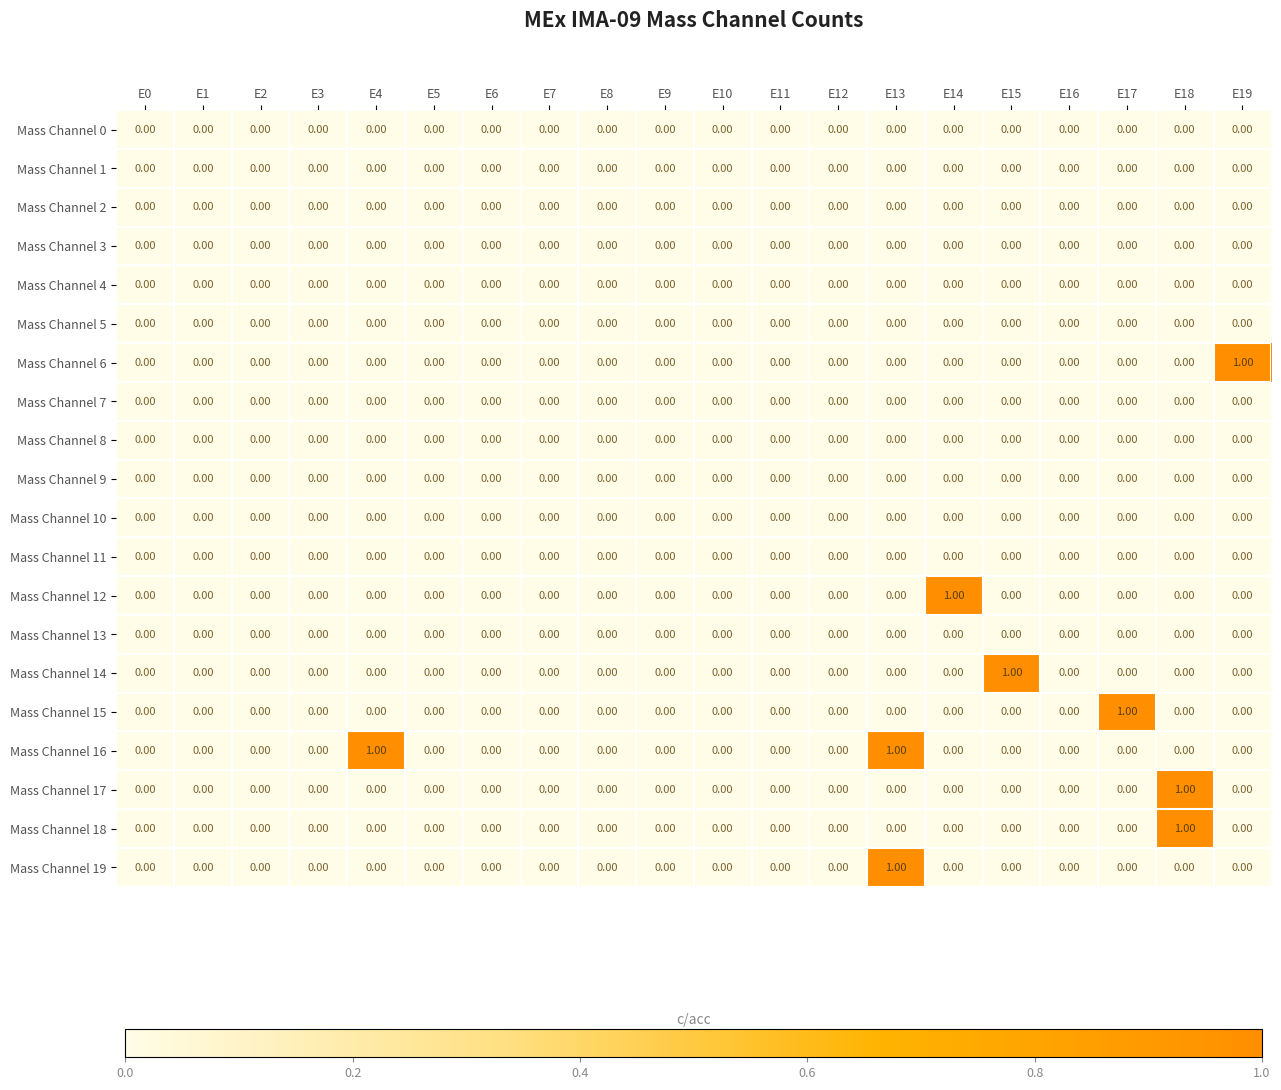

Which series changed the most between E9 and E19?

Mass Channel 6